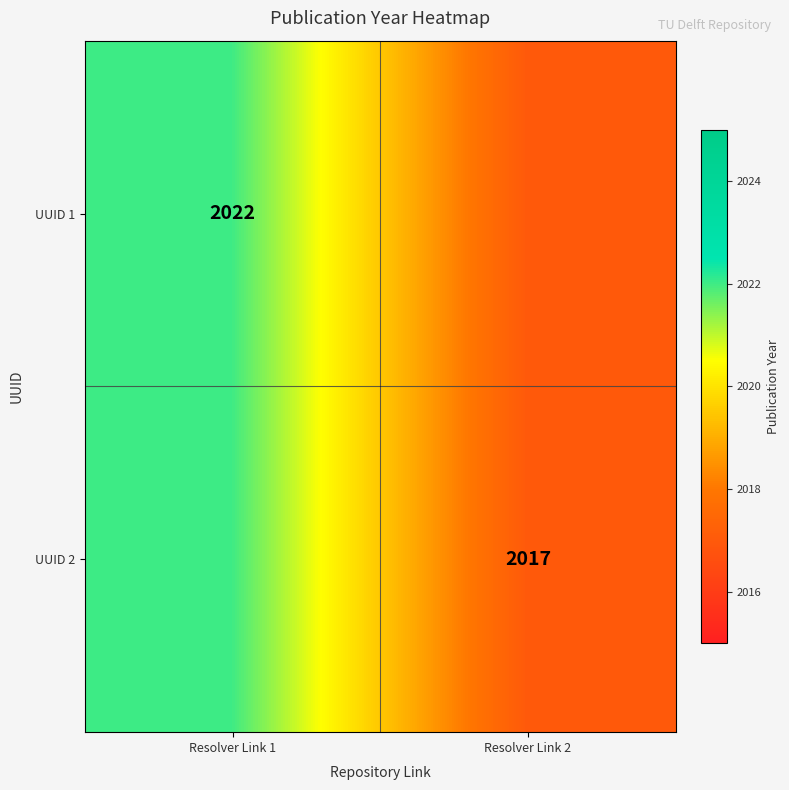

True or false: UUID 1 has a value of 3073 at Resolver Link 1.

False